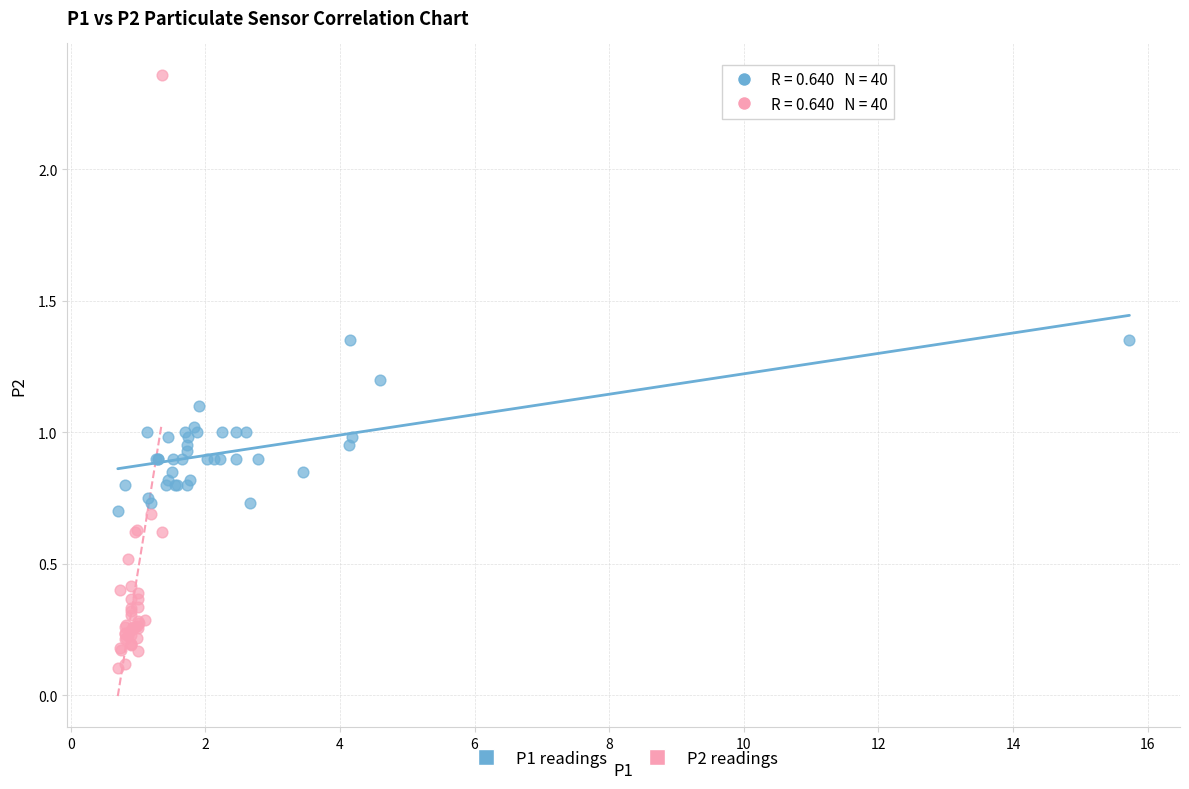

Which series has the widest spread of Y values?

P2 readings